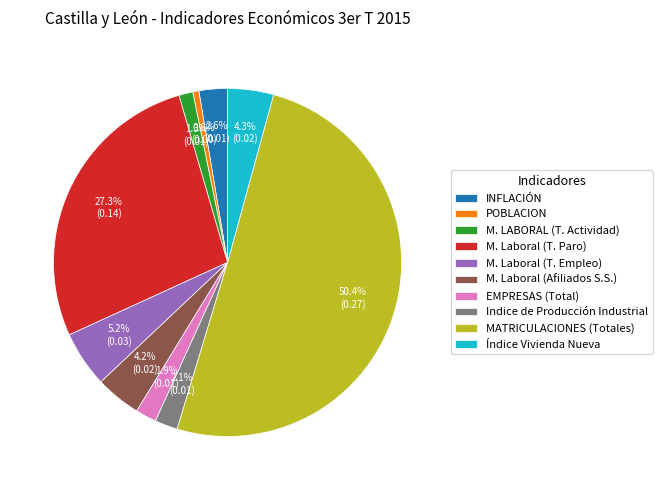

Which slice represents more than half of the pie?

MATRICULACIONES (Totales)